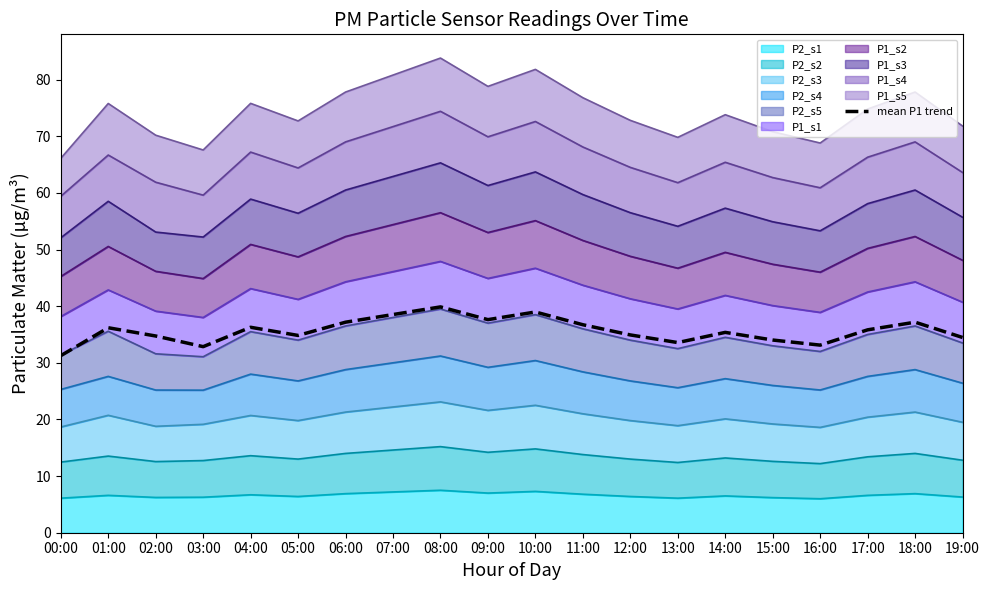

What is the difference between the maximum and minimum values?

8.6